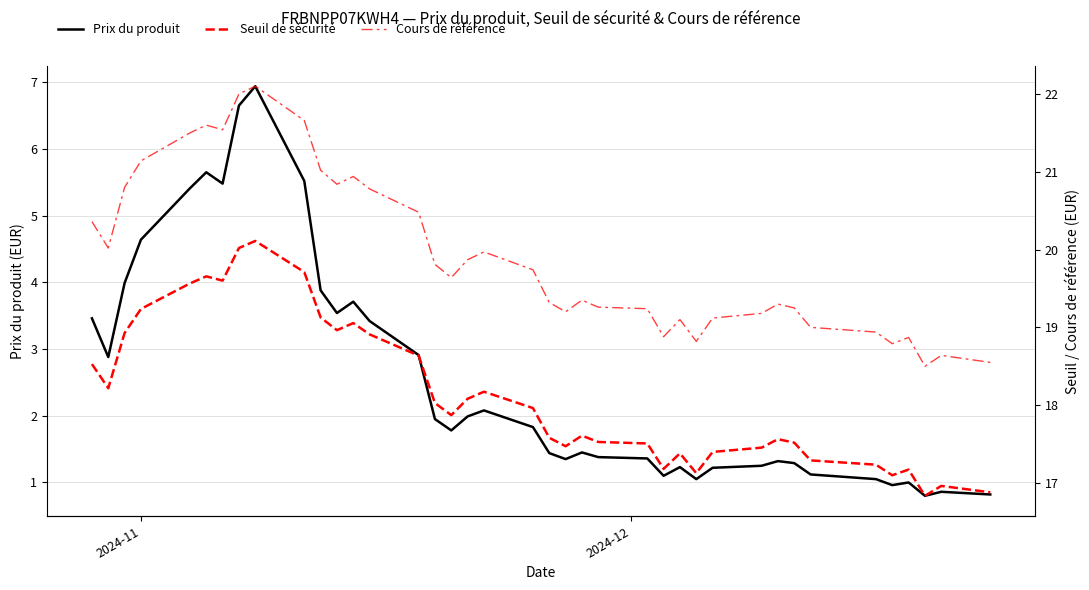

What is the maximum value for Prix du produit?

6.9